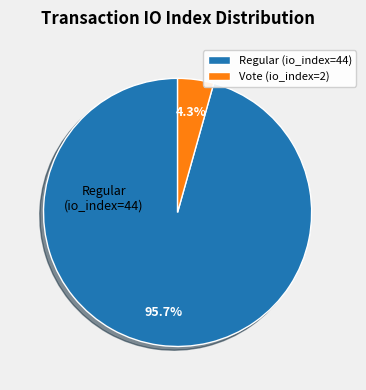

What percentage is the Vote (io_index=2) slice, to the nearest percent?

4%